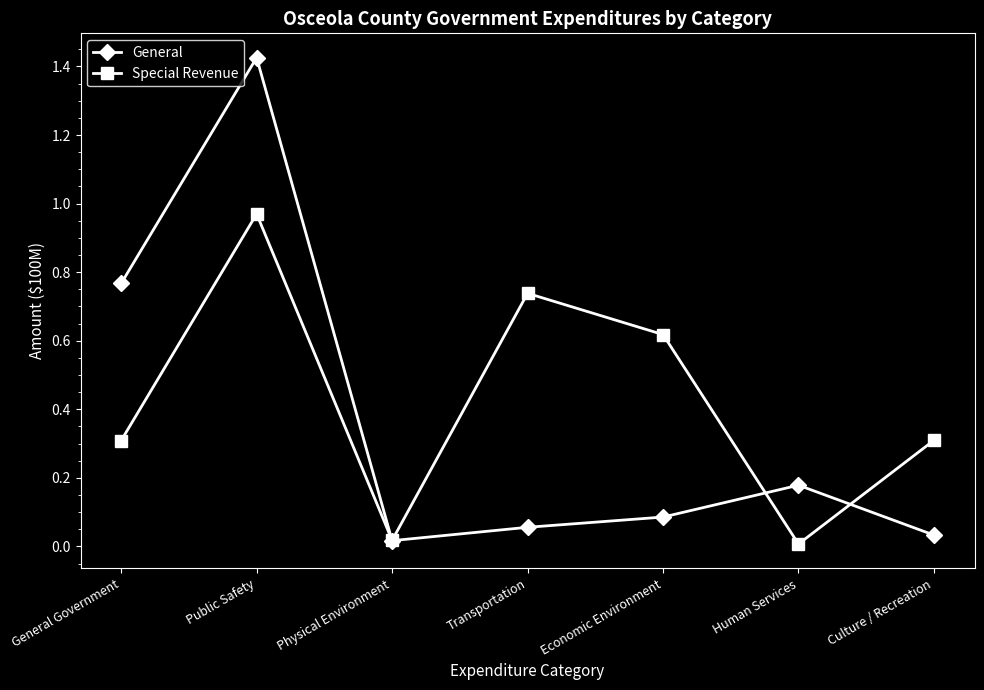

True or false: General has a value of 0.2 at General Government.

False